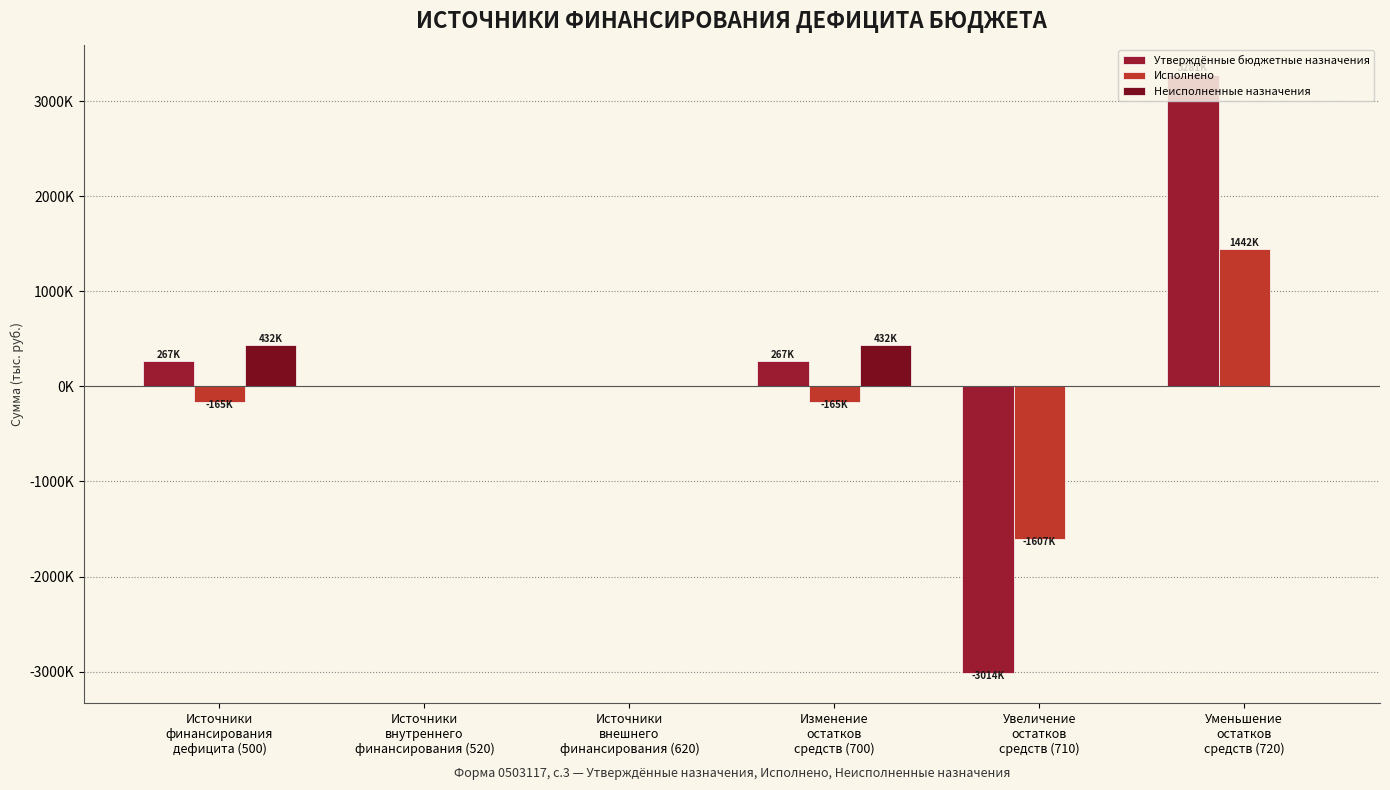

Reading left to right, list all the values displayed in this chart.

Утверждённые бюджетные назначения: Источники
финансирования
дефицита (500)=267082.0	Источники
внутреннего
финансирования (520)=0.0	Источники
внешнего
финансирования (620)=0.0	Изменение
остатков
средств (700)=267082.0	Увеличение
остатков
средств (710)=-3014155.5	Уменьшение
остатков
средств (720)=3281237.5
Исполнено: Источники
финансирования
дефицита (500)=-165140.7	Источники
внутреннего
финансирования (520)=0.0	Источники
внешнего
финансирования (620)=0.0	Изменение
остатков
средств (700)=-165140.7	Увеличение
остатков
средств (710)=-1607254.7	Уменьшение
остатков
средств (720)=1442114.0
Неисполненные назначения: Источники
финансирования
дефицита (500)=432222.7	Источники
внутреннего
финансирования (520)=0.0	Источники
внешнего
финансирования (620)=0.0	Изменение
остатков
средств (700)=432222.7	Увеличение
остатков
средств (710)=0.0	Уменьшение
остатков
средств (720)=0.0